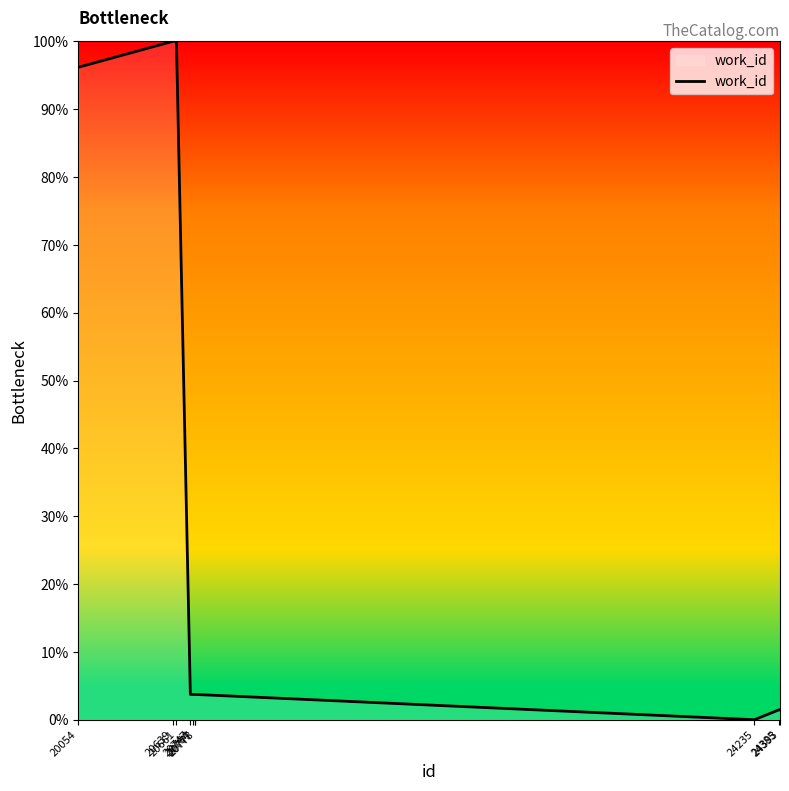

Which has a higher value, 24393 or 20777?

20777